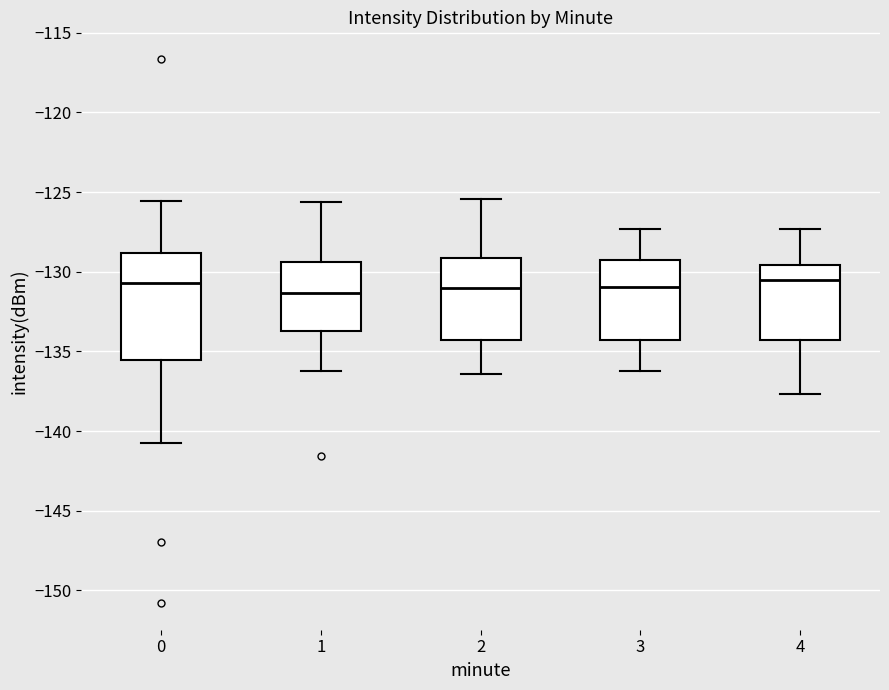

Reading left to right, read every box against the y-axis: the position of its median line, the range the box covers, and the ends of its whiskers. The values are not printed on the chart, so give them approximately, as read against the axis.

0: median -130.5, box -135.5 to -129.0, whiskers -140.5 to -125.5
1: median -131.5, box -133.5 to -129.5, whiskers -136.0 to -125.5
2: median -131.0, box -134.5 to -129.0, whiskers -136.5 to -125.5
3: median -131.0, box -134.5 to -129.5, whiskers -136.0 to -127.5
4: median -130.5, box -134.5 to -129.5, whiskers -137.5 to -127.5